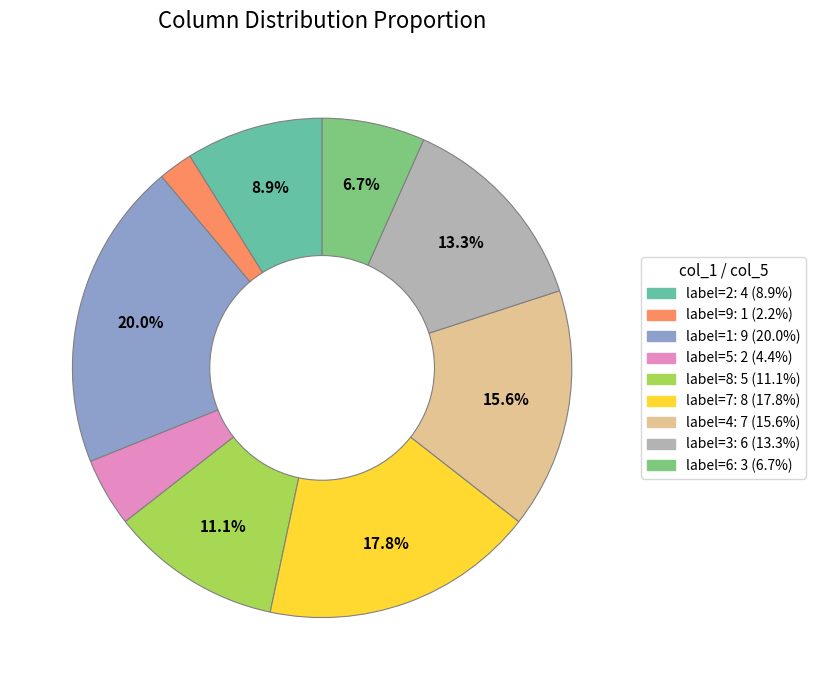

Is there a majority slice in this chart?

No